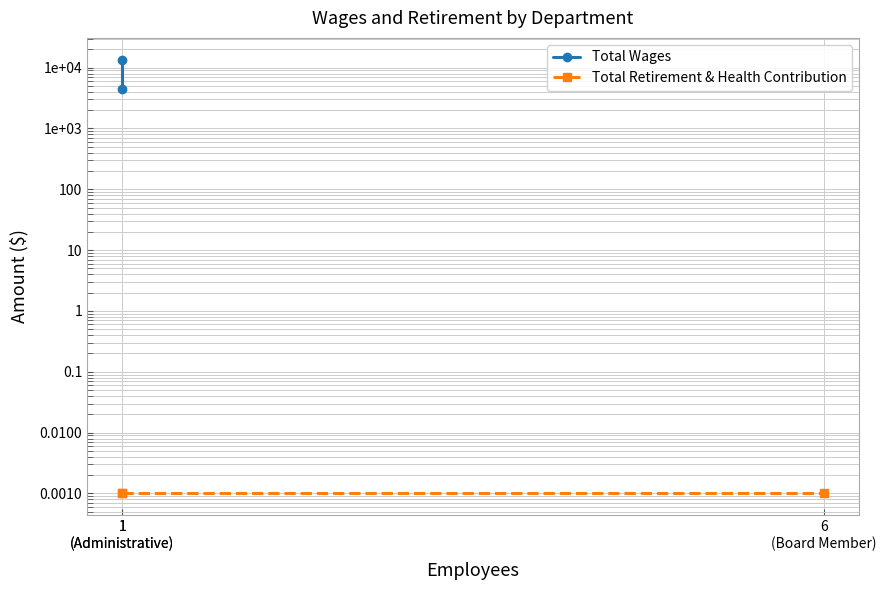

What is the maximum value shown in the chart?

13563.0